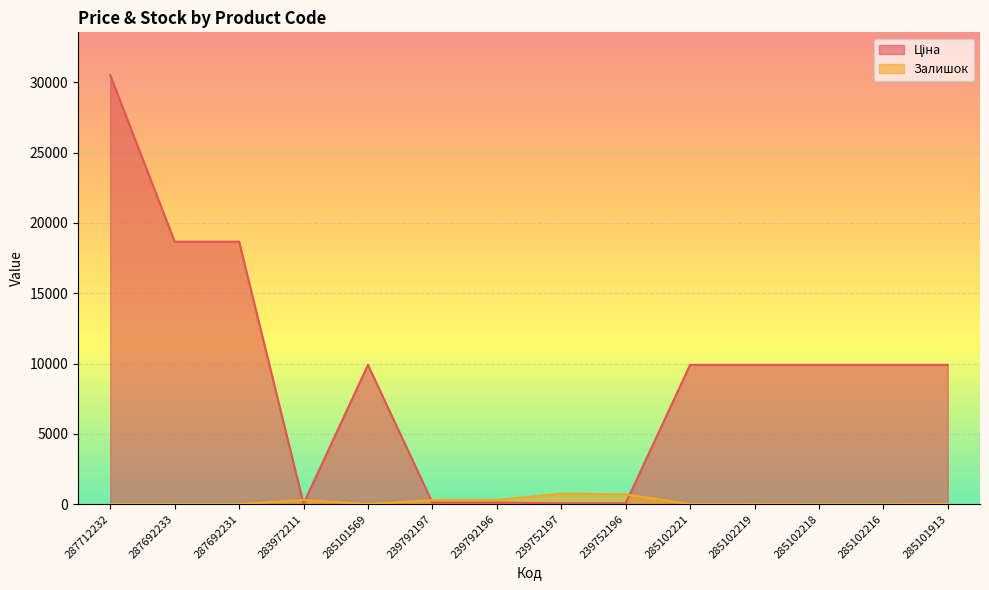

True or false: Залишок and Ціна intersect in this chart.

True